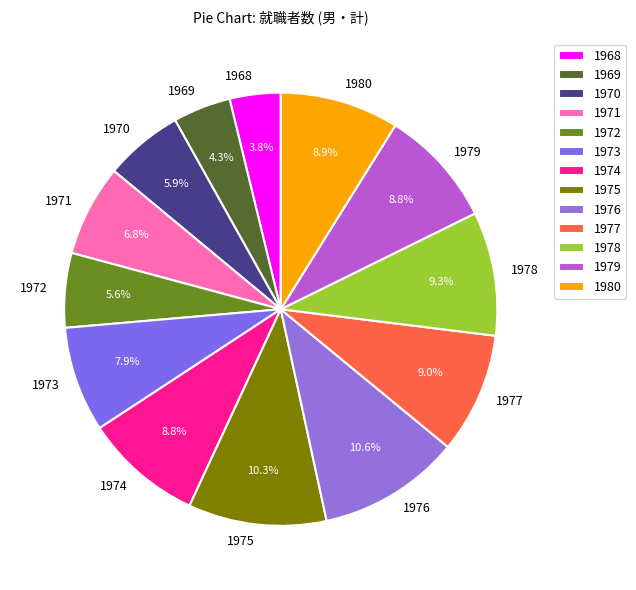

What is the smallest slice in the pie chart?

1968